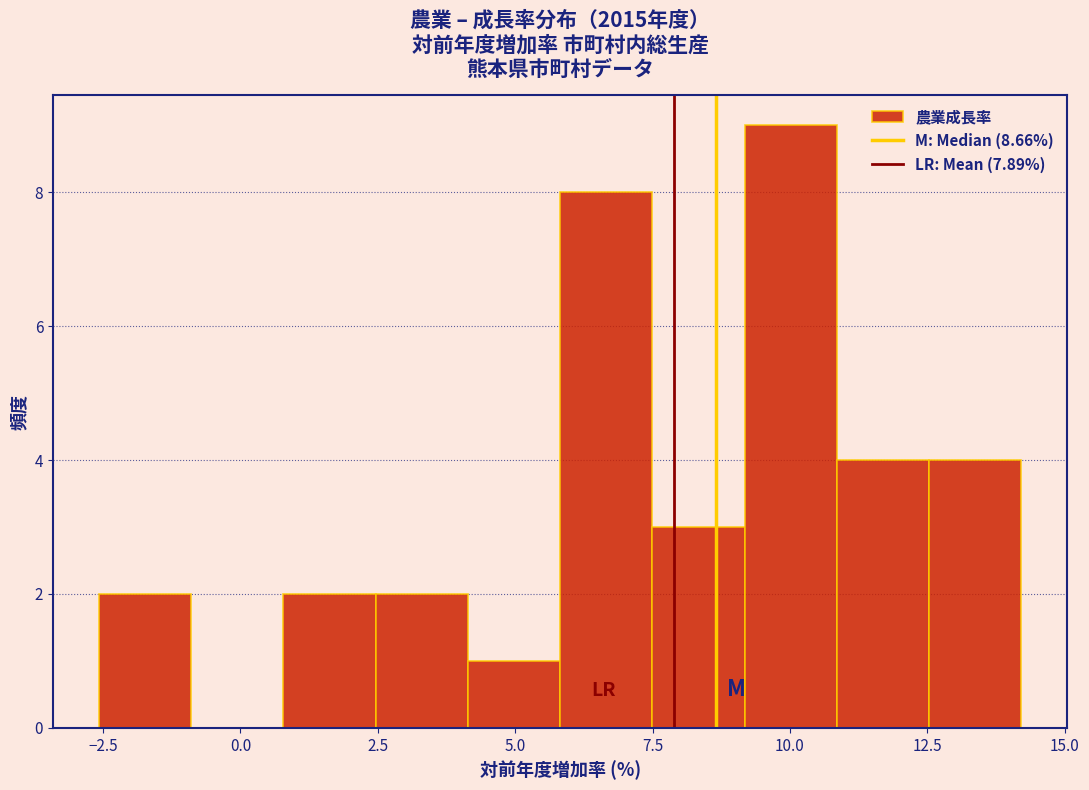

Around what value on the x-axis is the tallest bar? Give the approximate position of its centre, as read against the axis.

10.0